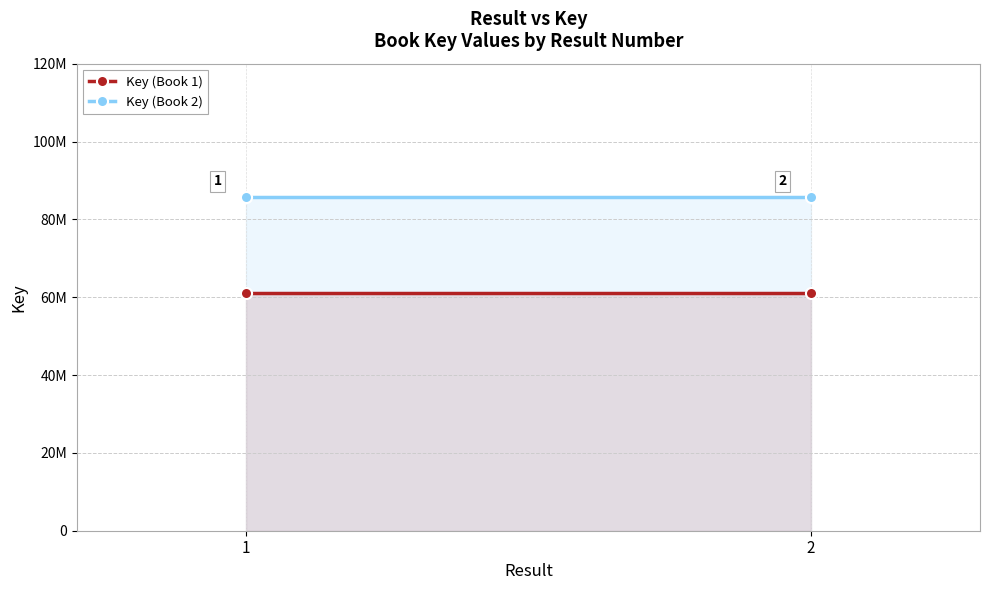

What is the difference between the highest and lowest values at 2?

24753234